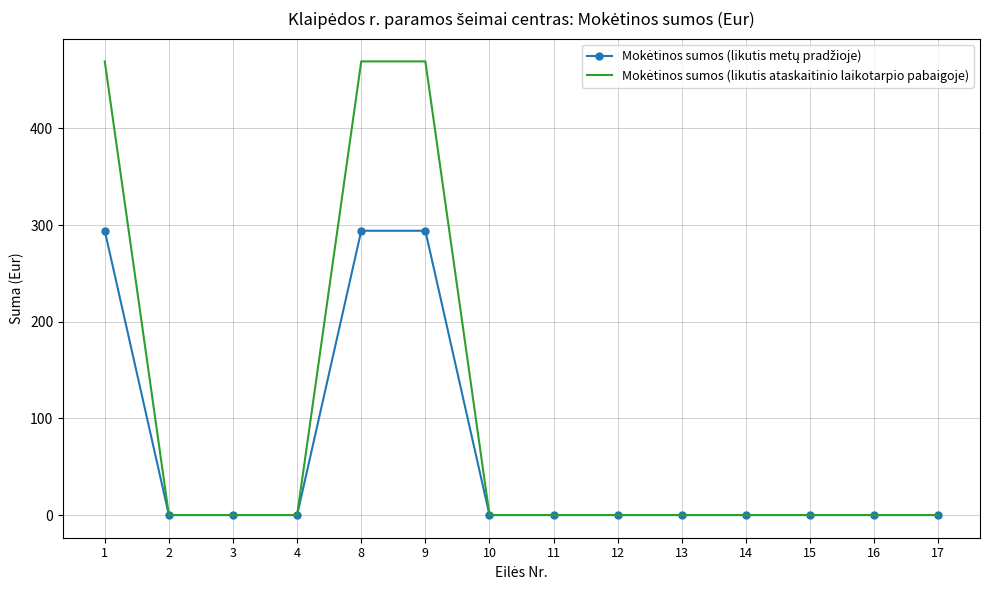

What is the total value across all series at 1?

763.5